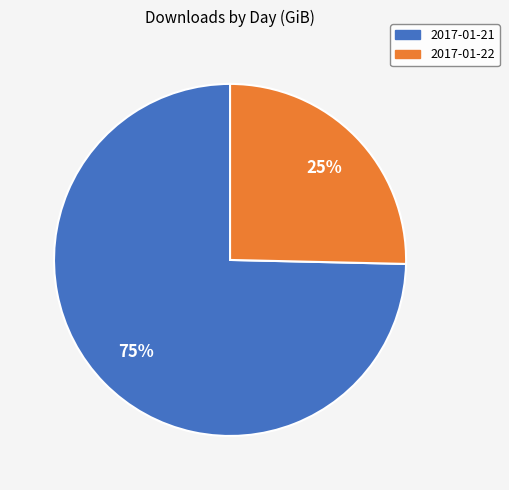

The 2017-01-22 slice represents 34% of the pie. True or false?

False